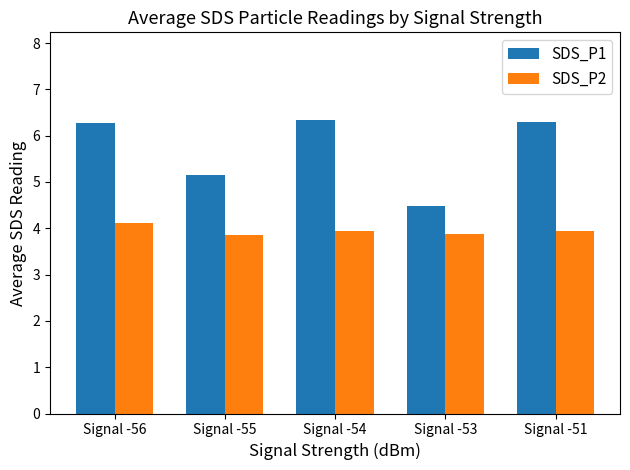

Does the chart contain any negative values?

No